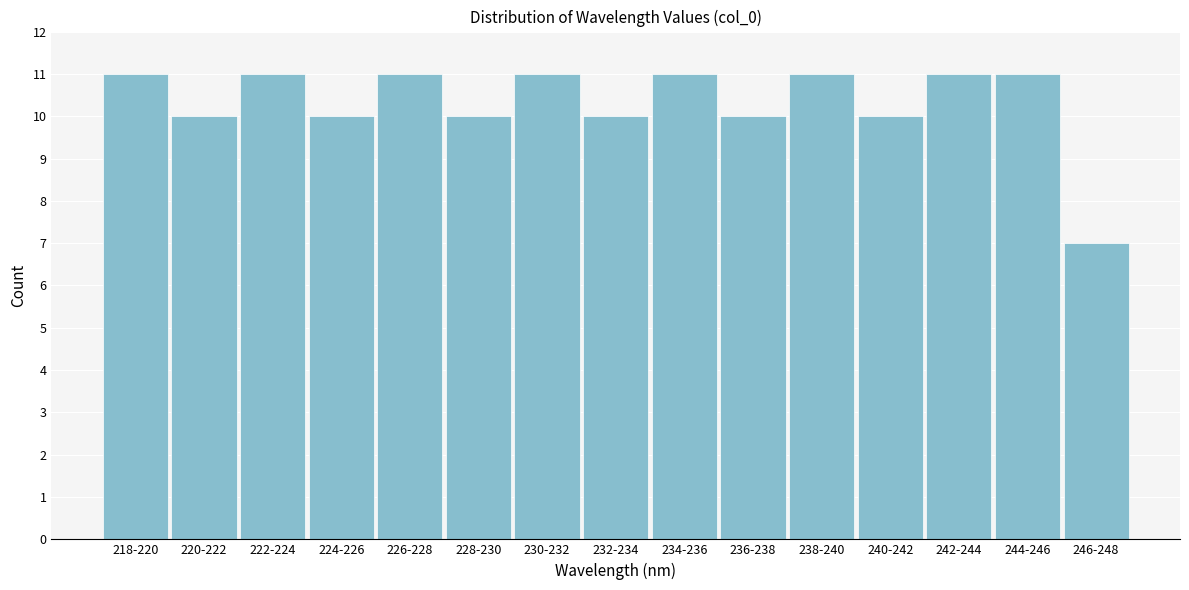

Reading left to right, extract all data points from this chart.

11	10	11	10	11	10	11	10	11	10	11	10	11	11	7